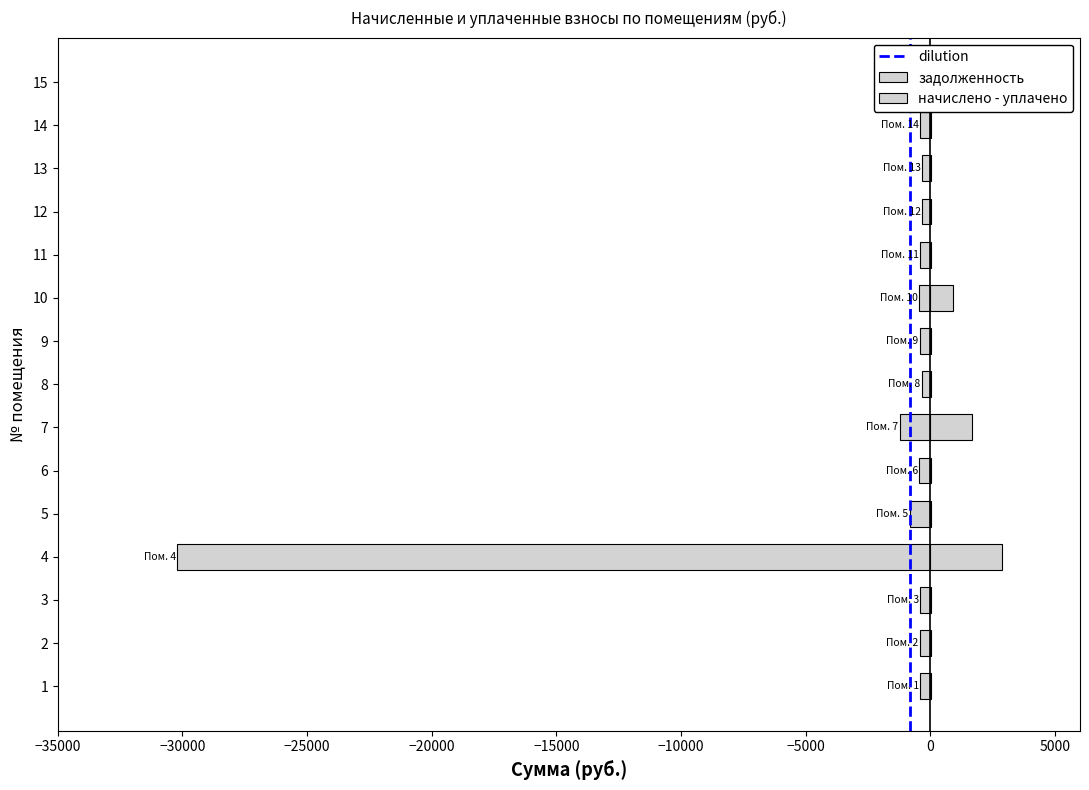

Is it true that начислено equals 2887.0 at 4?

True